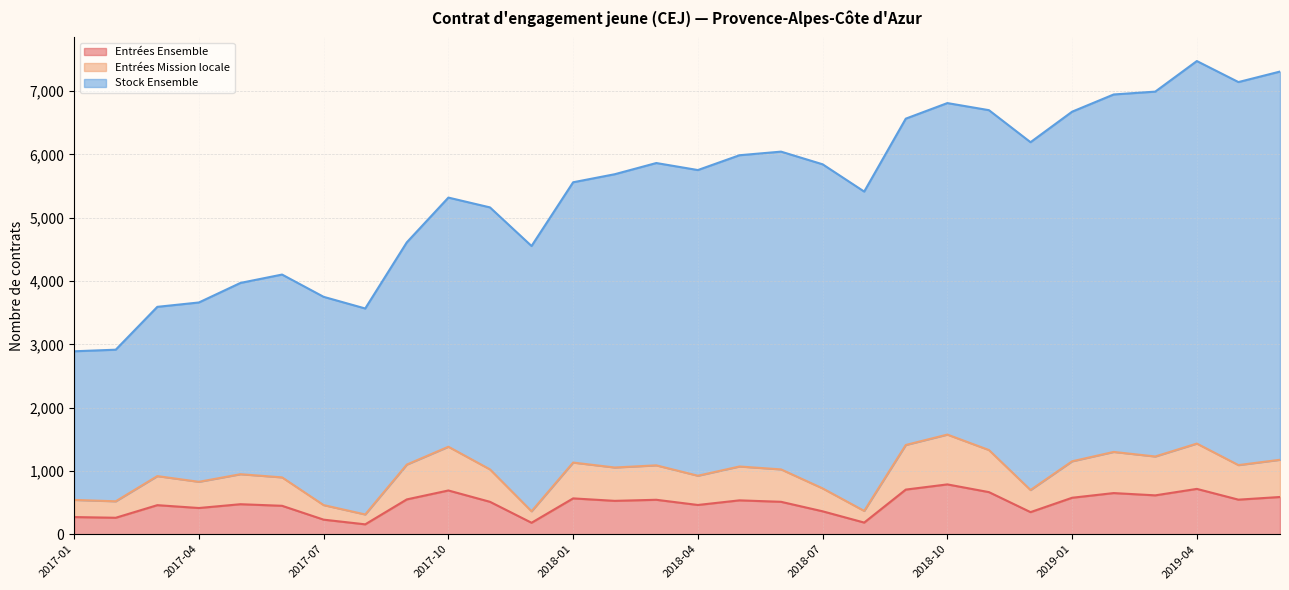

Does the chart have visible grid lines?

Yes